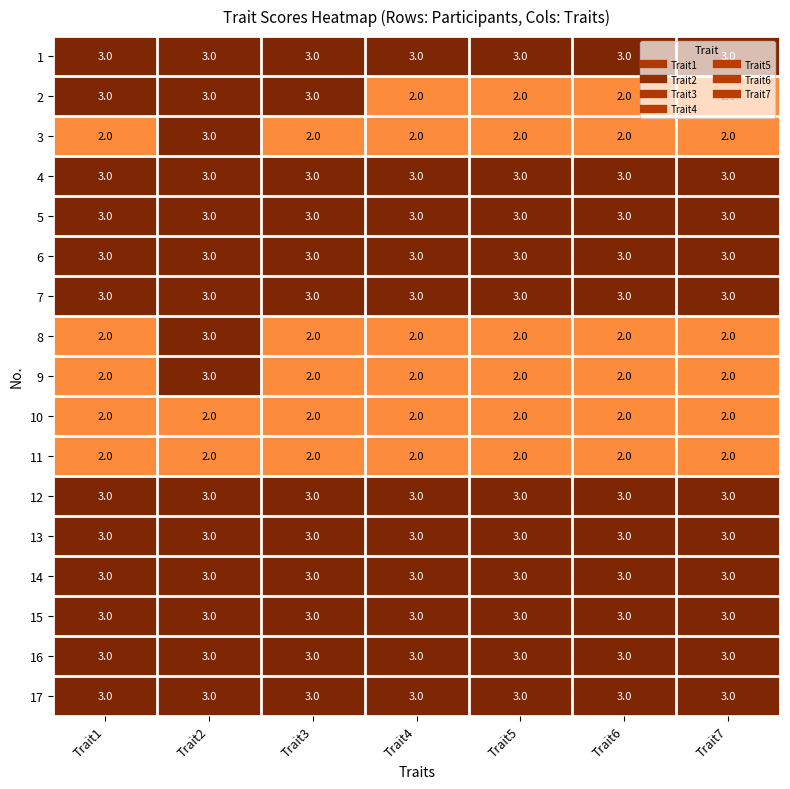

How many categories are shown in the chart?

7